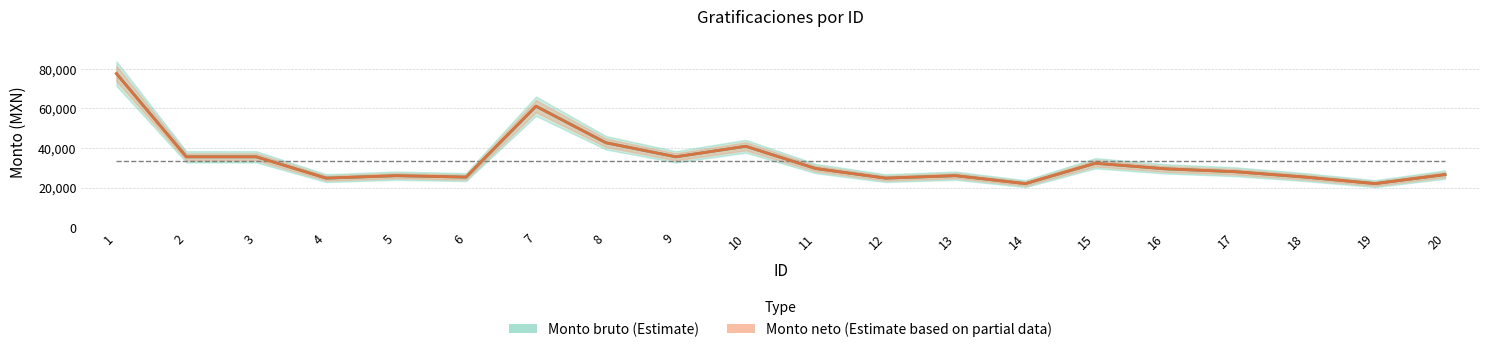

What is the greatest value displayed?

77616.0